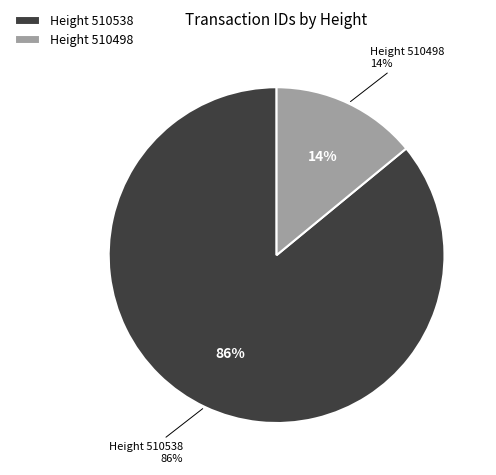

True or false: 510538 accounts for 93% of the total.

False